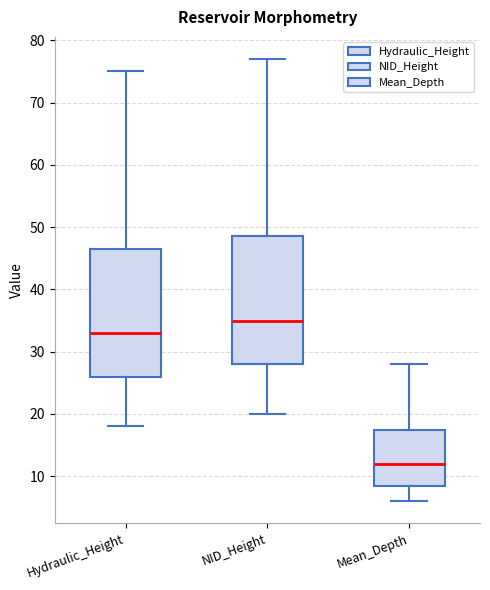

Reading left to right, read every box against the y-axis: the position of its median line, the range the box covers, and the ends of its whiskers. The values are not printed on the chart, so give them approximately, as read against the axis.

Hydraulic_Height: median 33, box 26 to 47, whiskers 18 to 75
NID_Height: median 35, box 28 to 49, whiskers 20 to 77
Mean_Depth: median 12, box 9 to 18, whiskers 6 to 28